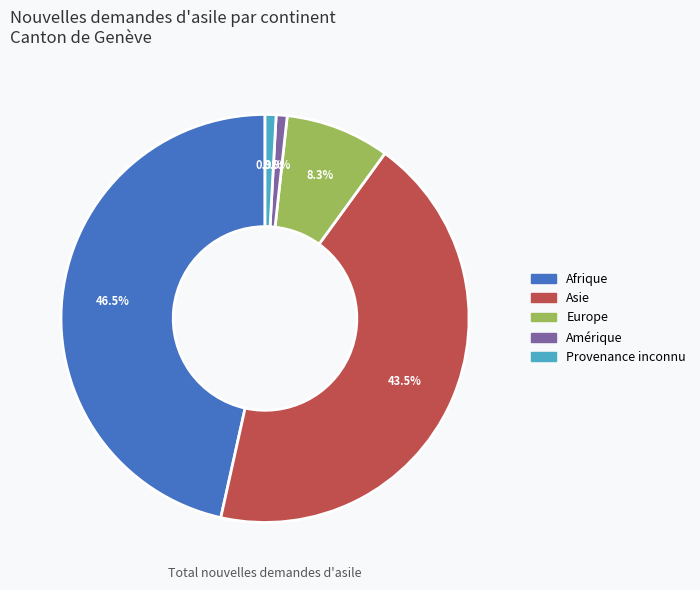

What percentage do Afrique and Provenance inconnu together represent?

47.4%